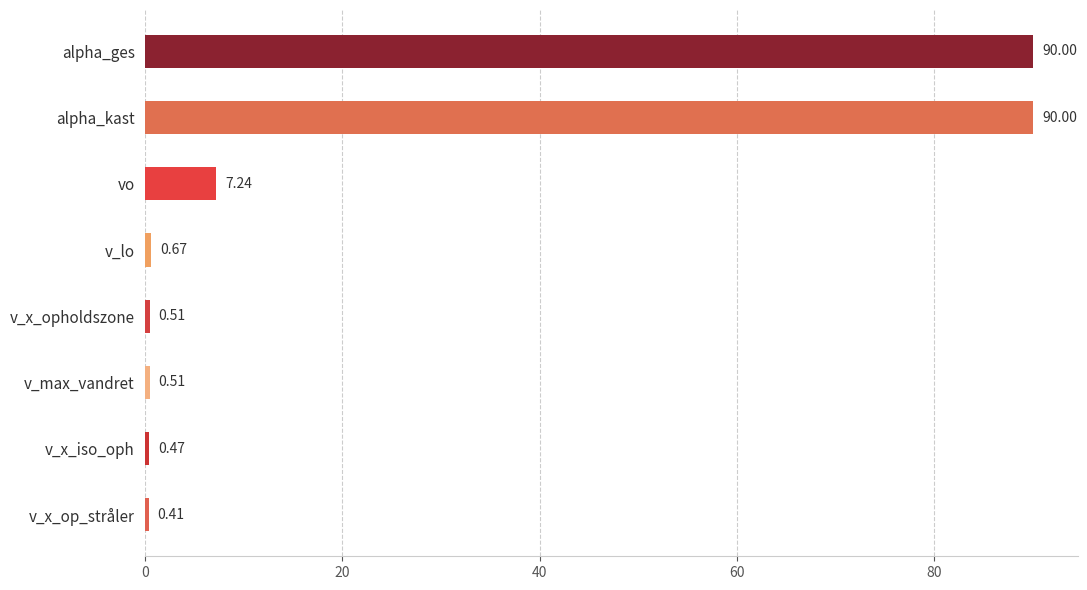

What is the difference between the second highest and minimum values?

89.6